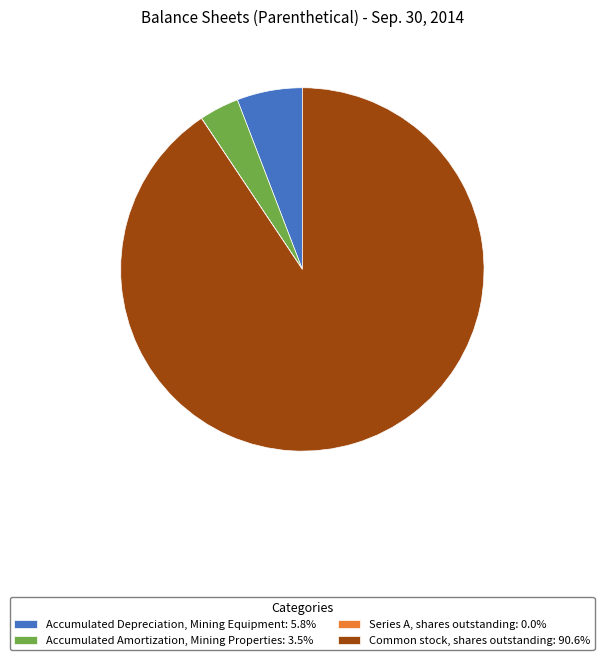

Is there a majority slice in this chart?

Yes